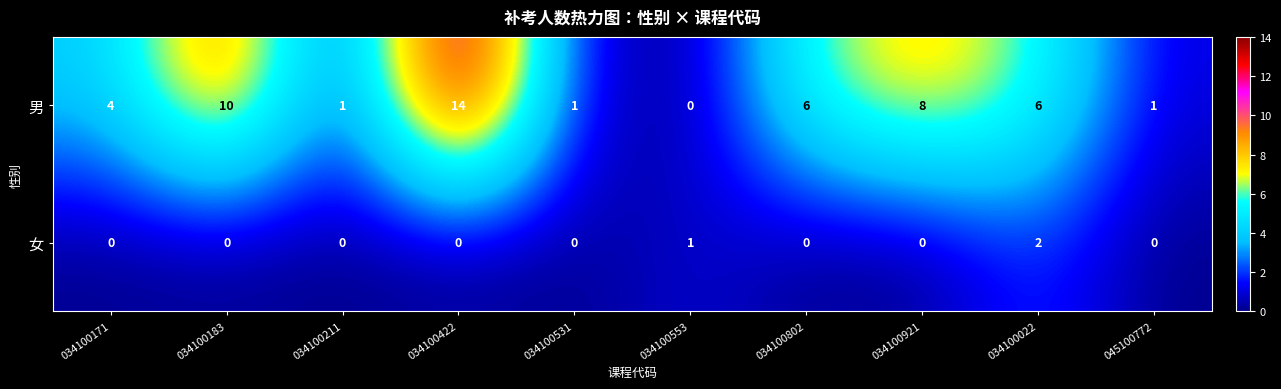

Count the 女 values in the range 0 to 1.

9